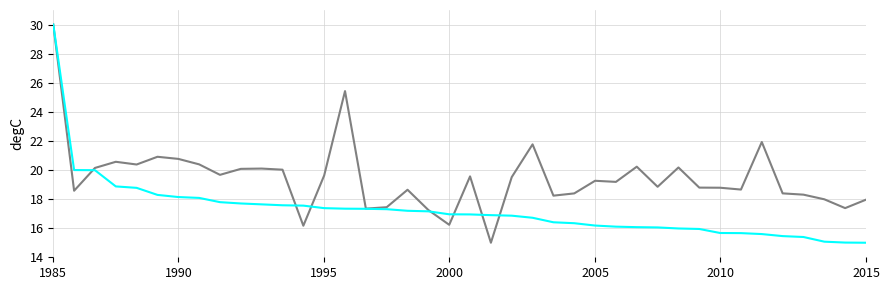

What is the smallest value displayed?

15.0